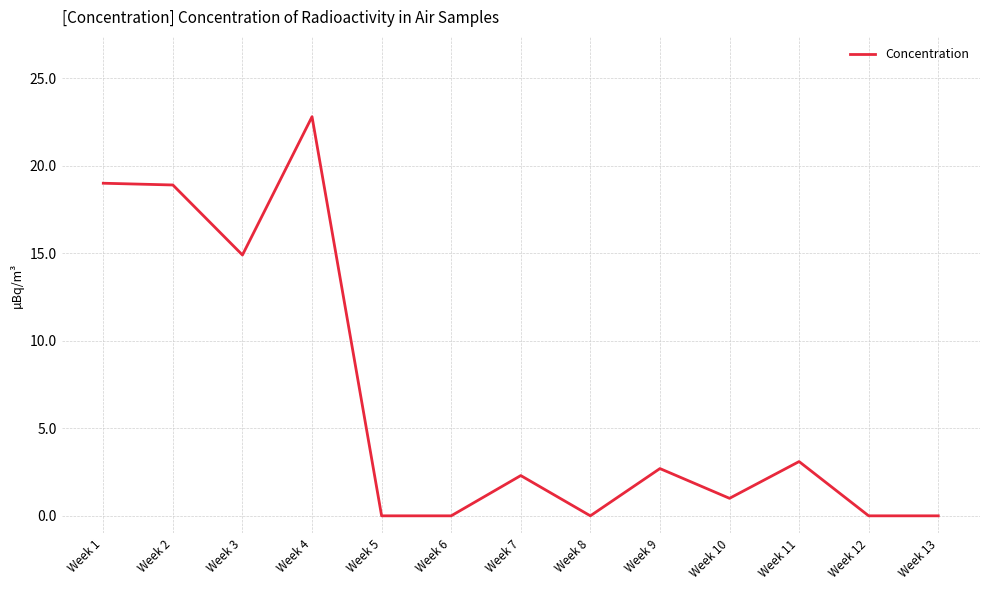

What is the difference between the maximum and minimum values?

22.8